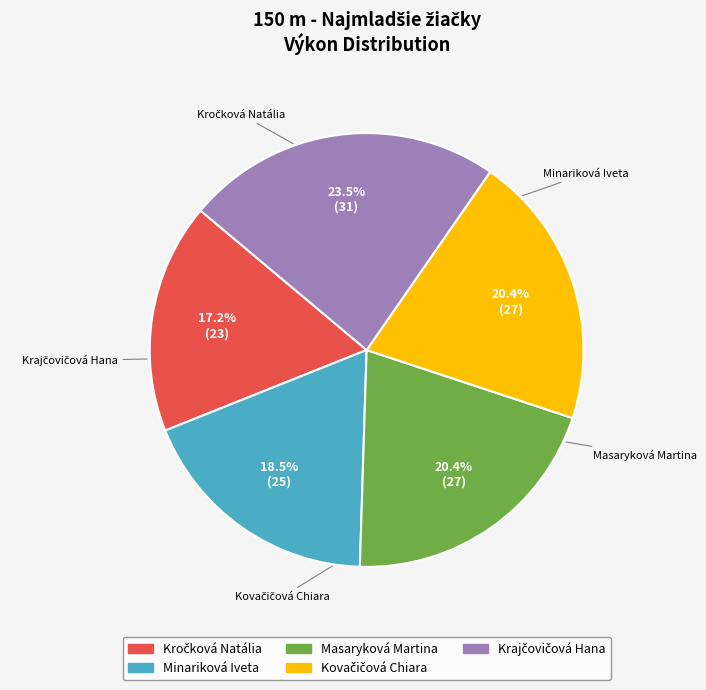

Is there a majority slice in this chart?

No